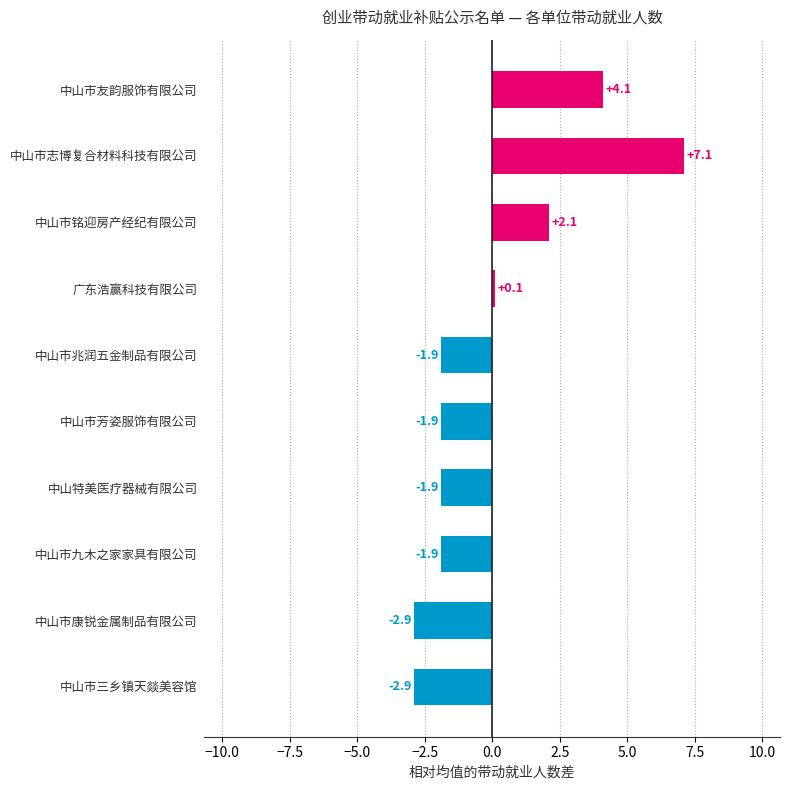

At which label is the value closest to 2?

中山市铭迎房产经纪有限公司